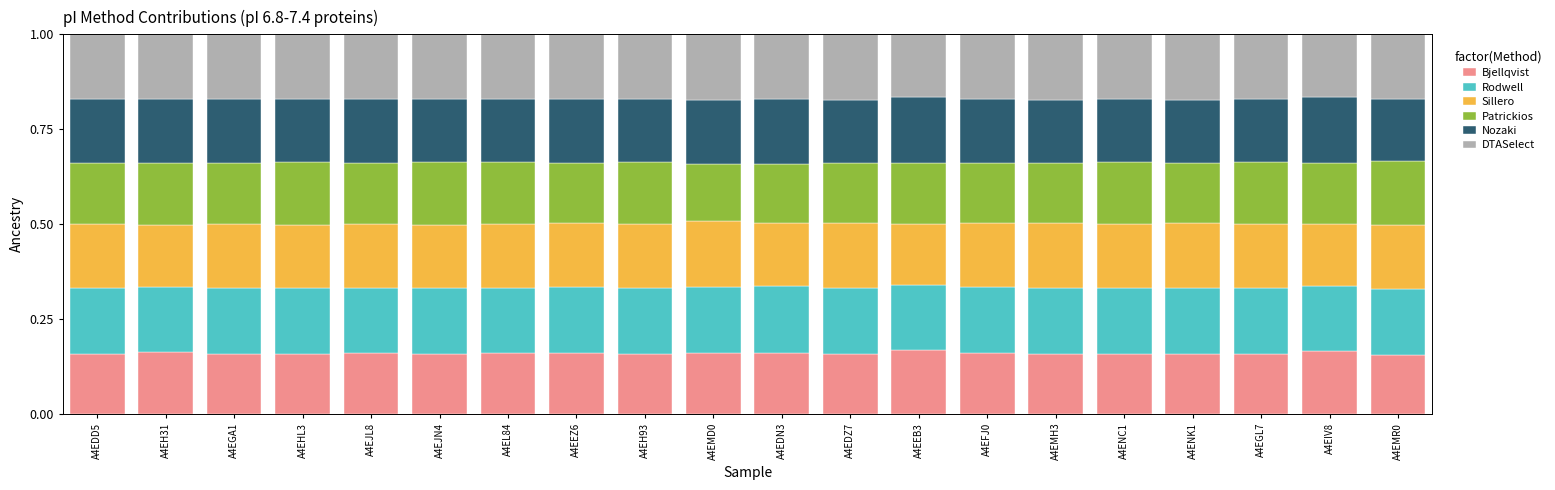

What is the total value across all series at A4EHL3?

1.0